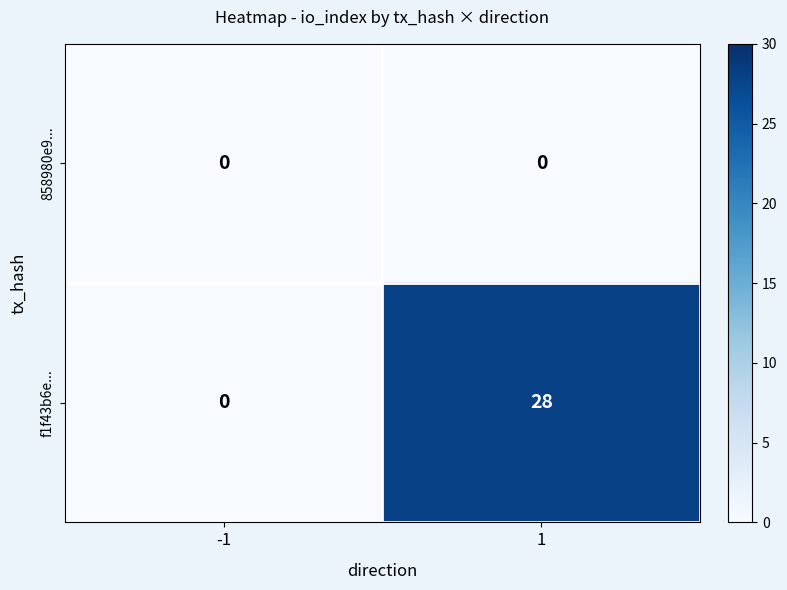

Rank the series by their average value, from lowest to highest.

858980e9..., f1f43b6e...